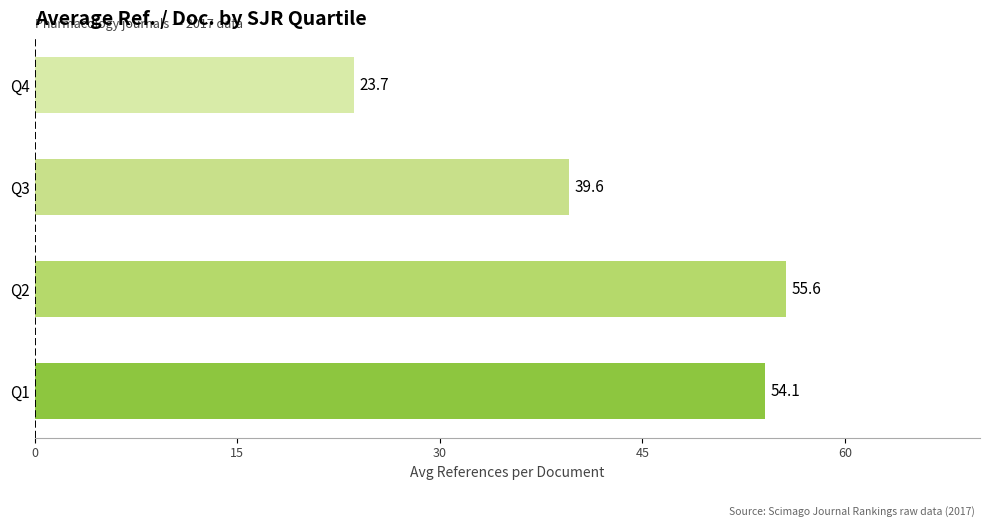

What is the change in value from Q2 to Q3?

-16.0